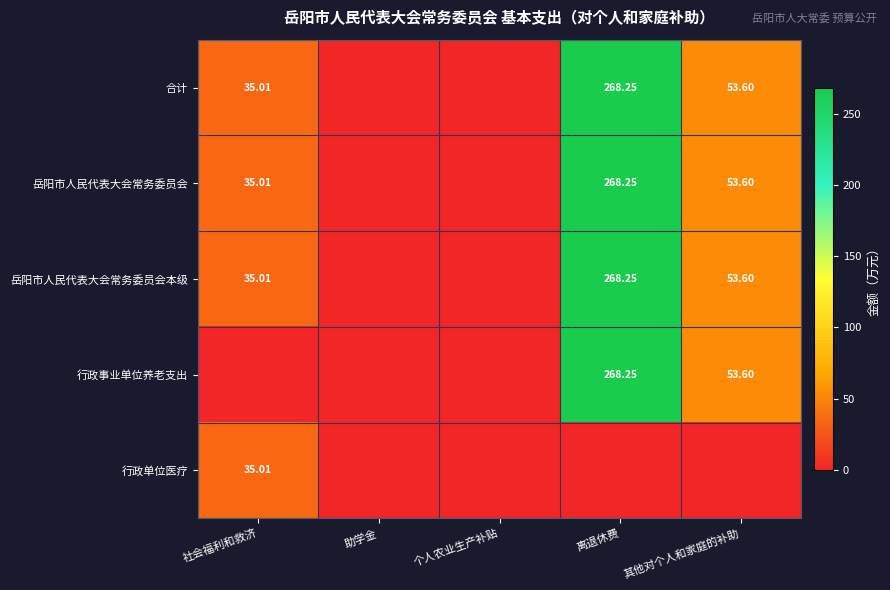

Is the value of 岳阳市人民代表大会常务委员会 at 其他对个人和家庭的补助 greater than the value of 合计 at 离退休费?

No